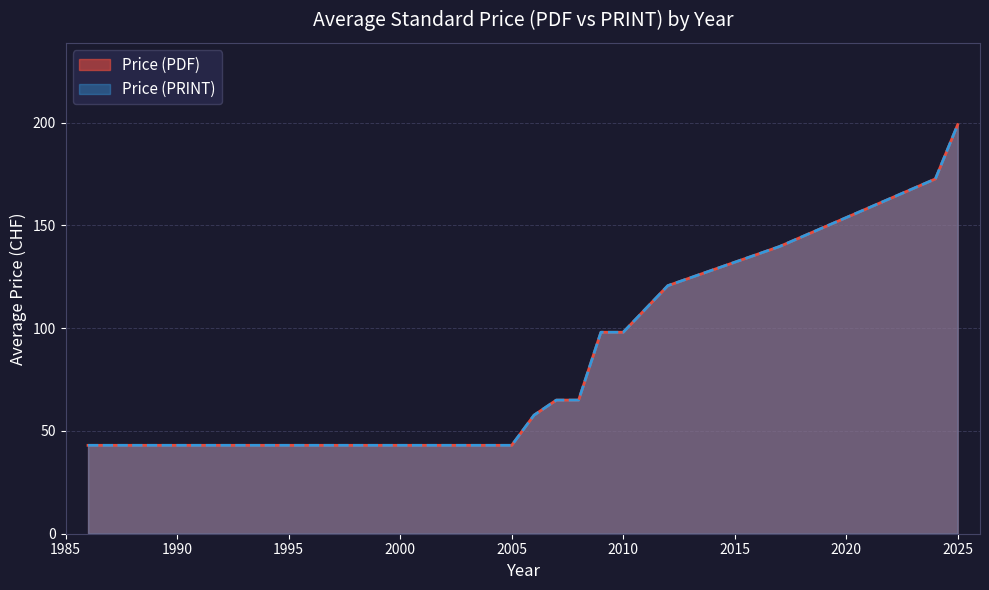

Rank the series by their maximum value, from lowest to highest.

Price (PDF), Price (PRINT)